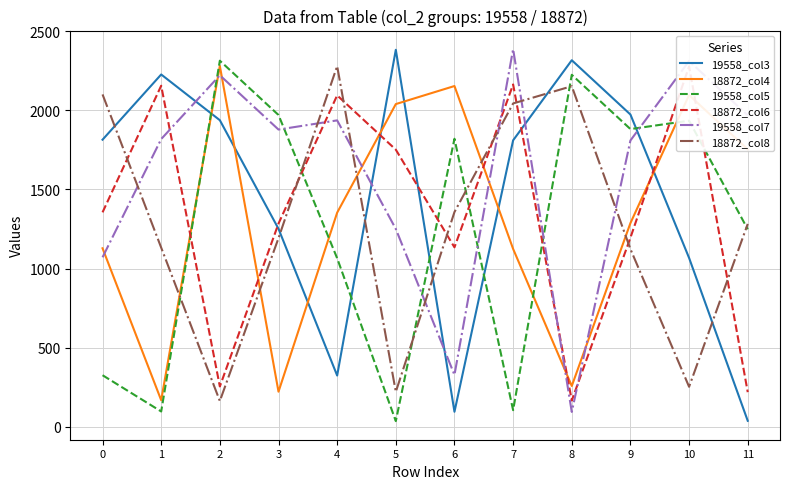

Reading left to right, transcribe all the data shown in this chart.

19558_col3: 0=1814	1=2226	2=1937	3=1251	4=324	5=2382	6=95	7=1810	8=2316	9=1973	10=1067	11=38
18872_col4: 0=1128	1=168	2=2280	3=222	4=1353	5=2039	6=2153	7=1124	8=258	9=1287	10=2096	11=1753
19558_col5: 0=326	1=97	2=2313	3=1970	4=1065	5=36	6=1820	7=105	8=2224	9=1881	10=1934	11=1248
18872_col6: 0=1355	1=2155	2=255	3=1284	4=2094	5=1751	6=1134	7=2163	8=166	9=1195	10=2277	11=219
19558_col7: 0=1071	1=1818	2=2221	3=1878	4=1936	5=1250	6=328	7=2386	8=94	9=1809	10=2311	11=1968
18872_col8: 0=2100	1=1132	2=163	3=1192	4=2279	5=221	6=1357	7=2043	8=2152	9=1123	10=253	11=1282